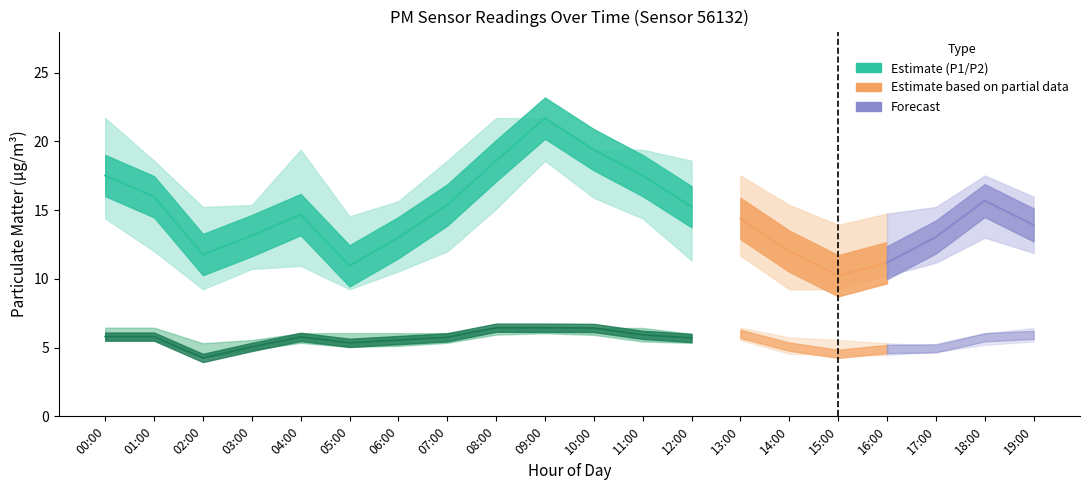

What is the spread (max minus min) of values at 05:00?

9.5